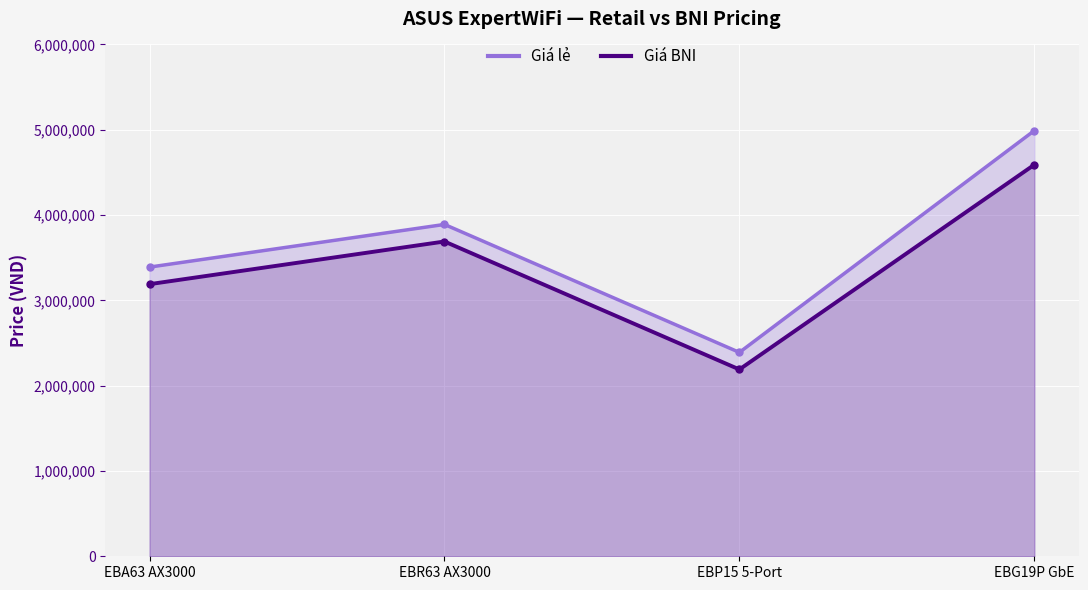

Which category has the lowest value in the Giá lẻ series?

EBP15 5-Port